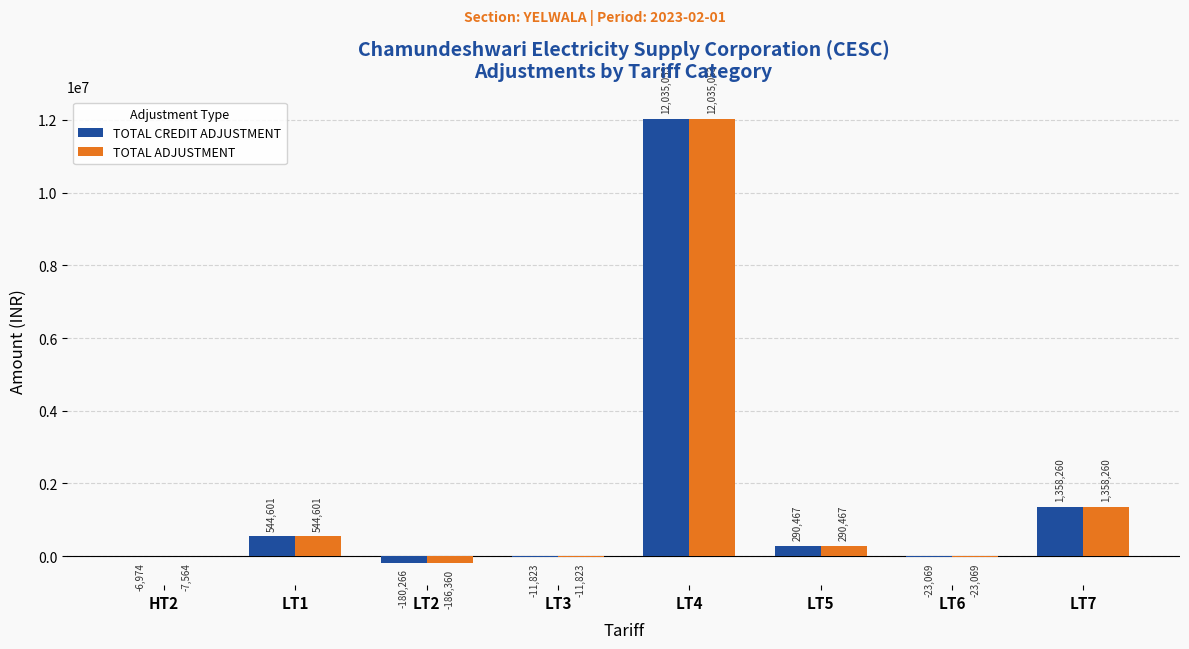

What is the greatest value displayed?

12035053.8